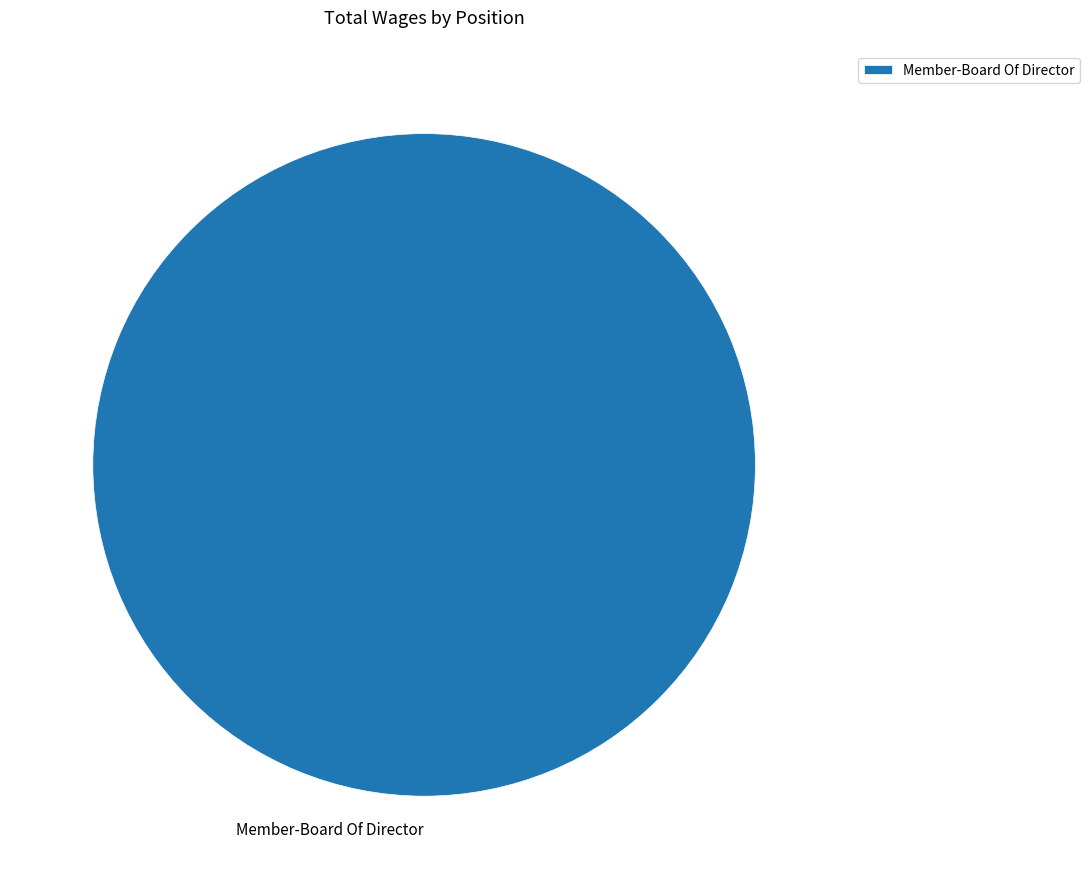

Is there a majority slice in this chart?

Yes